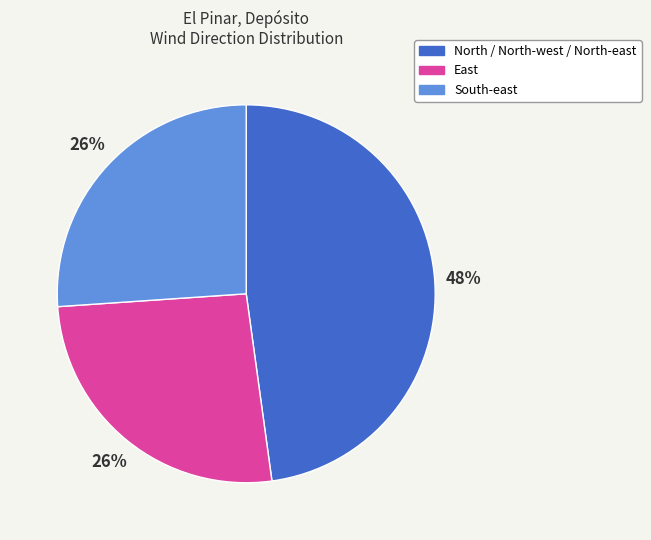

Is there a majority slice in this chart?

No